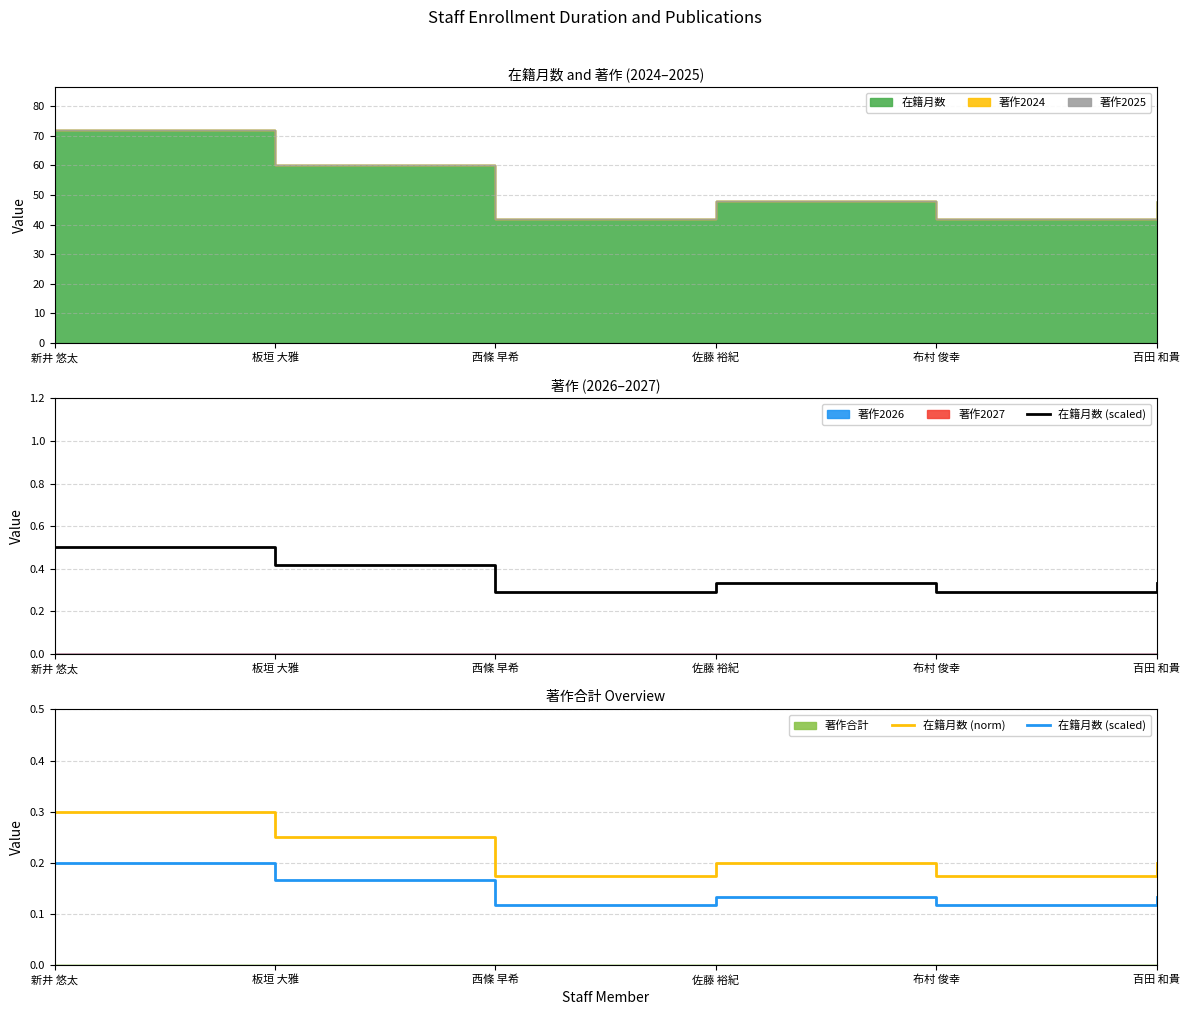

What is the difference between the highest and lowest values at 百田 和貴?

0.1